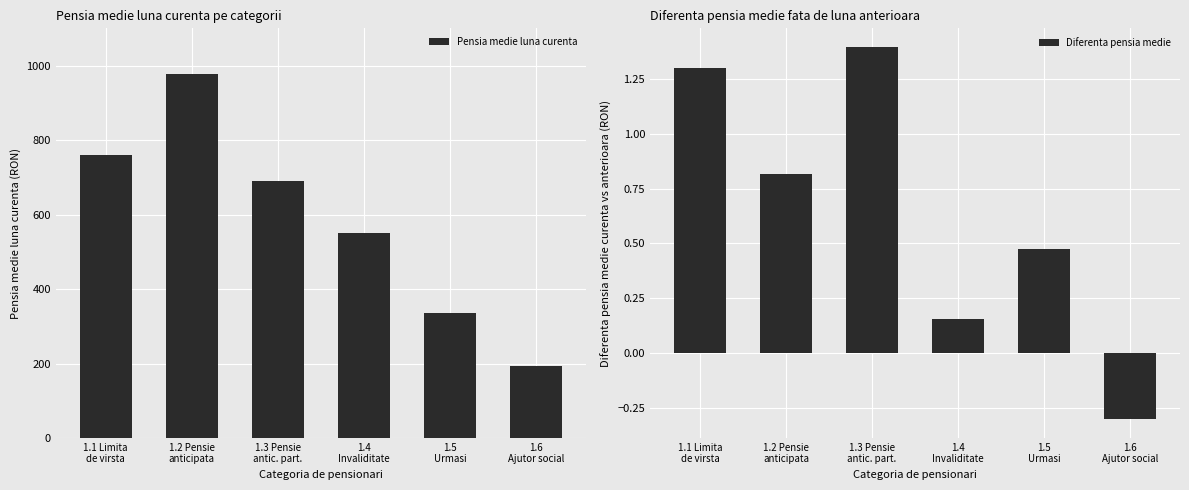

Reading left to right, what are all the values shown in this chart?

Pensia medie luna curenta: 759.9	977.7	690.6	549.7	336.1	192.0
Diferenta pensia medie: 1.3	0.8	1.4	0.2	0.5	-0.3